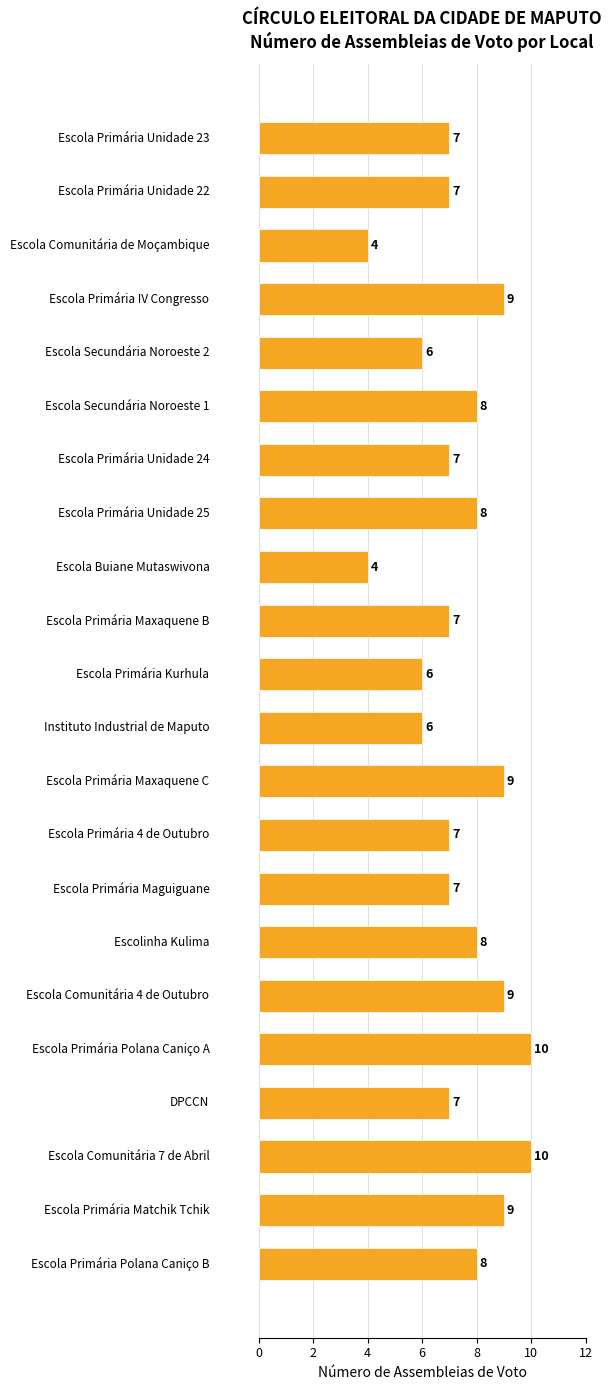

What is the average value?

7